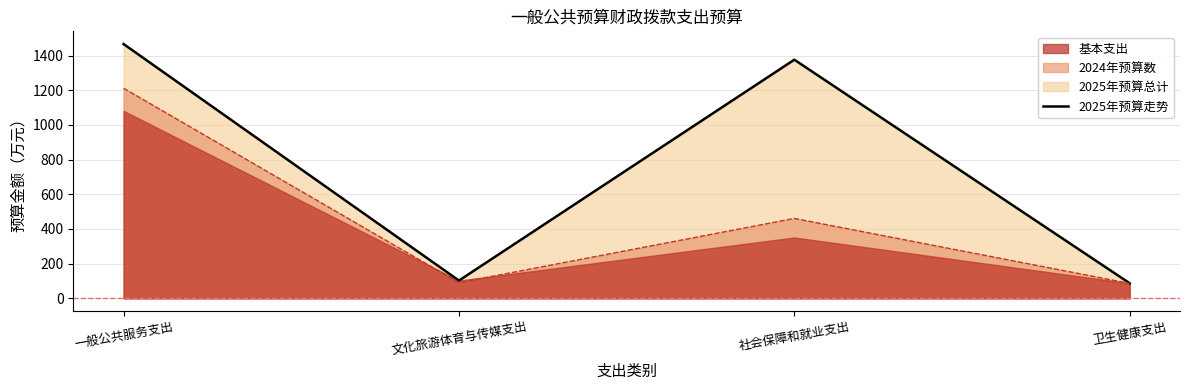

At which category does the chart reach its peak across all series?

一般公共服务支出